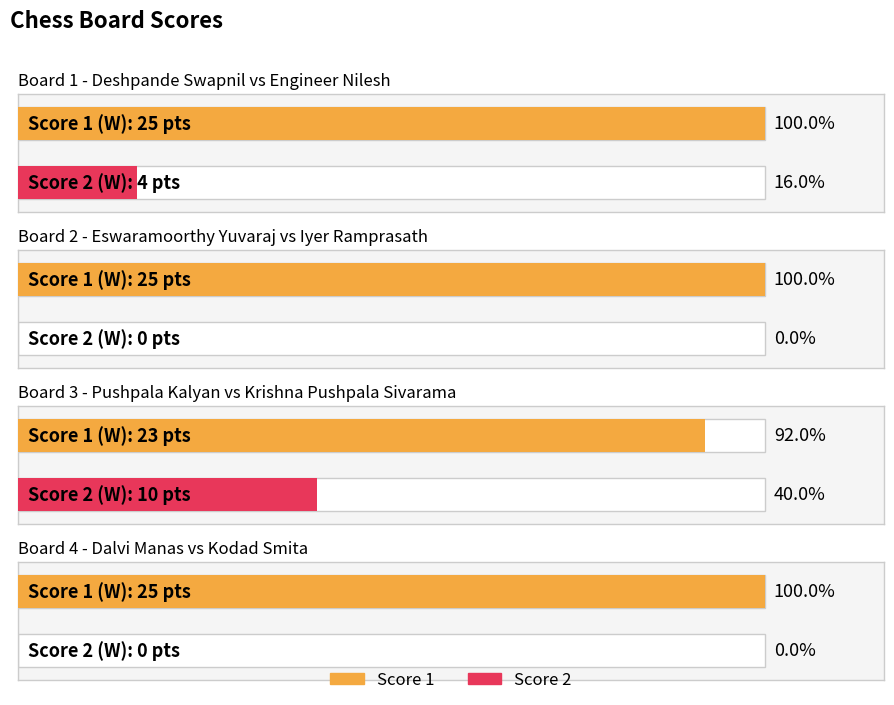

Count the Score 1 values in the range 25 to 26.

3